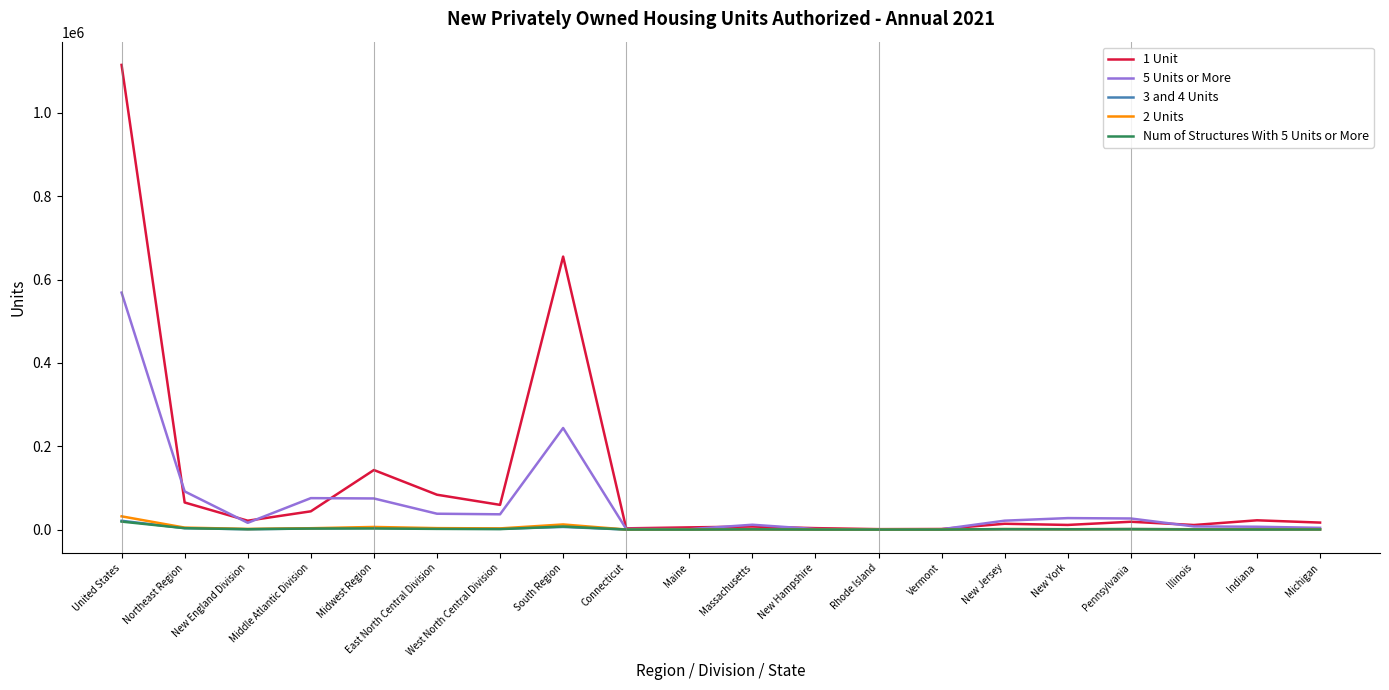

What is the difference between the second highest and minimum values in the Num of Structures With 5 Units or More series?

7331